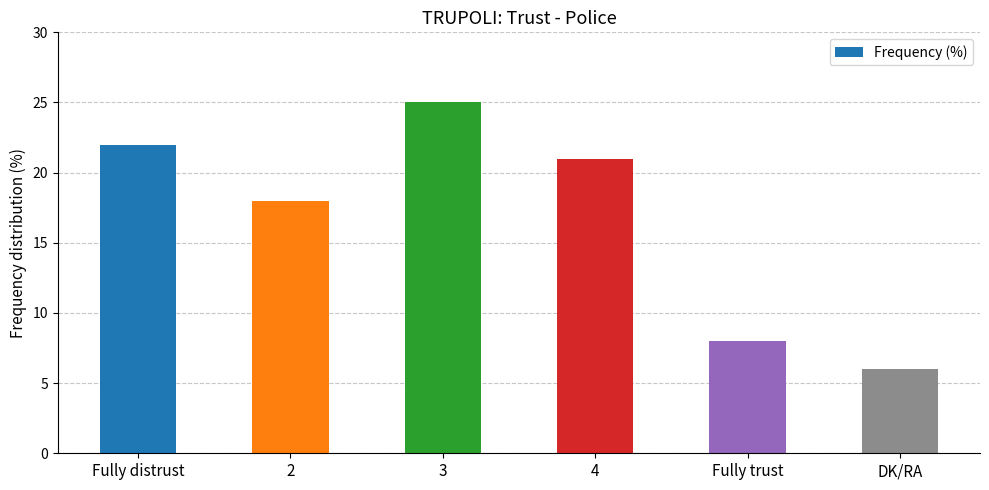

Reading right to left, what are all the values shown in this chart?

6	8	21	25	18	22